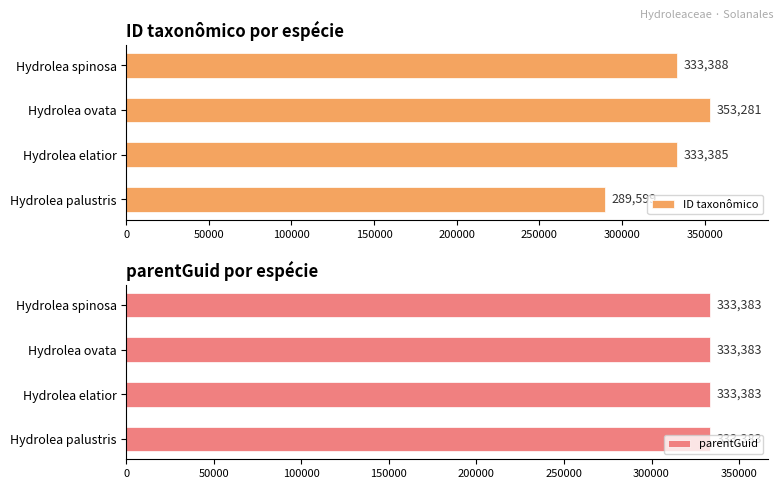

At how many categories does at least one series exceed 221226?

4